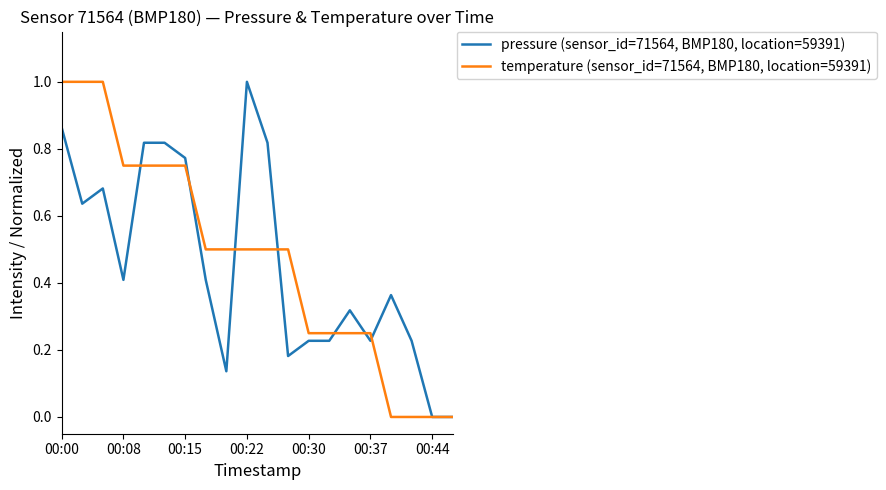

What is the maximum value shown in the chart?

1.0